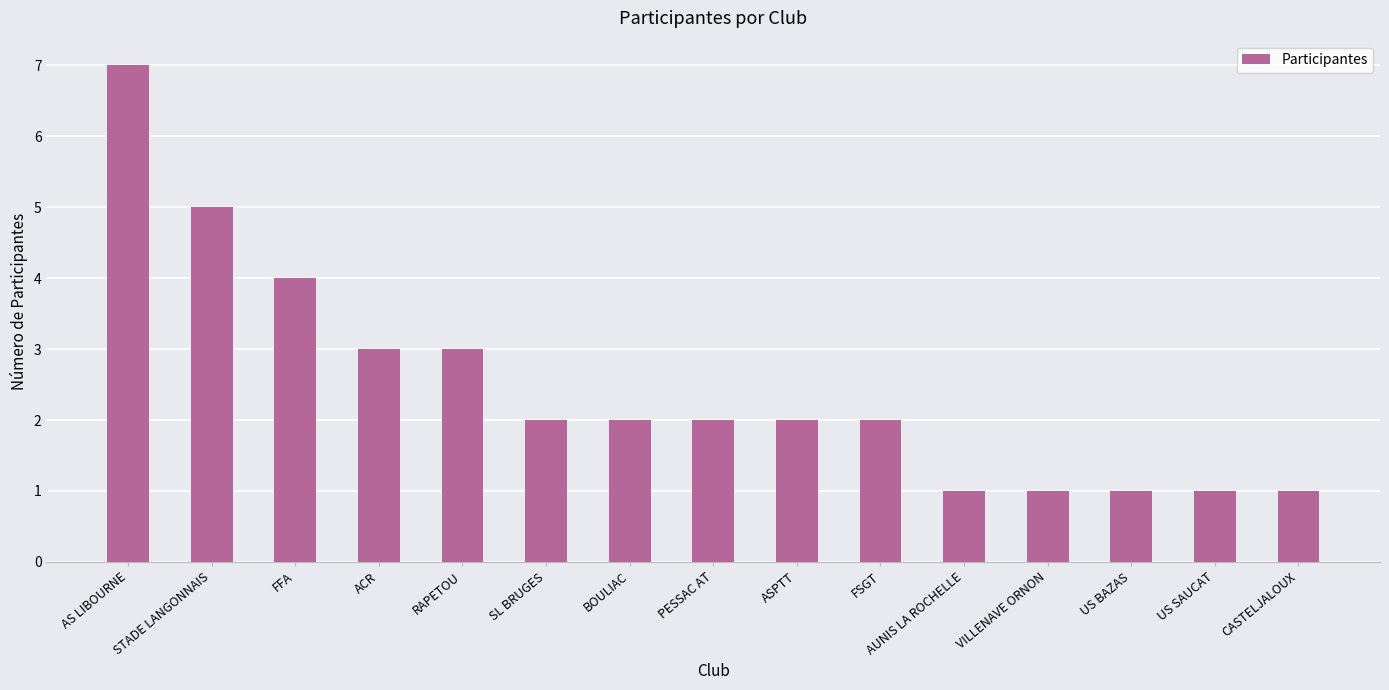

Which has a higher value, AUNIS LA ROCHELLE or AS LIBOURNE?

AS LIBOURNE